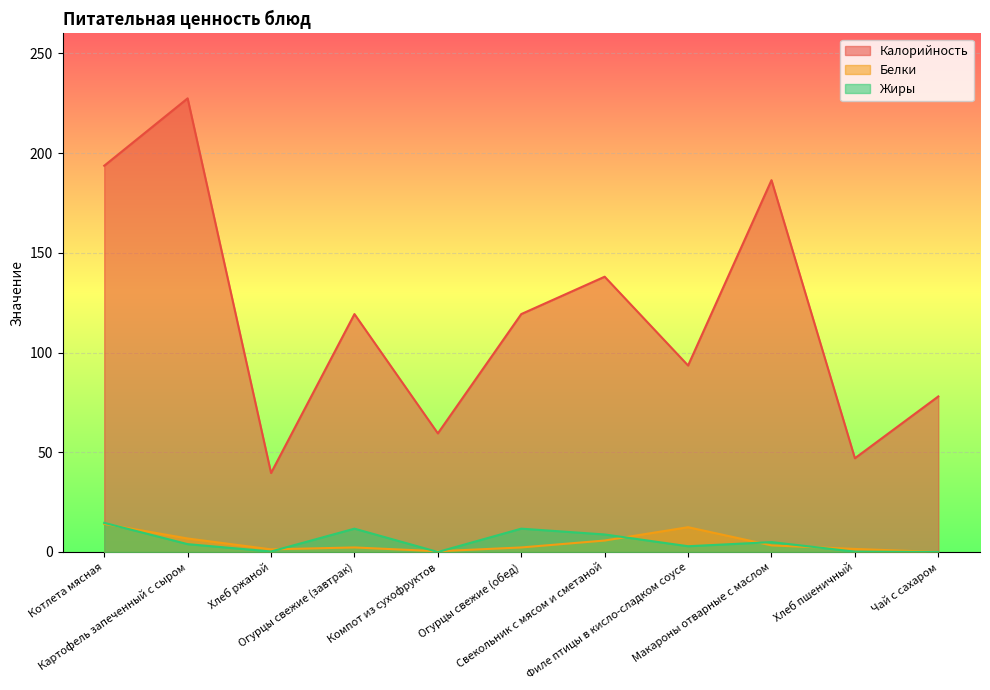

The Жиры series shows 0.2 at Хлеб ржаной. True or false?

True